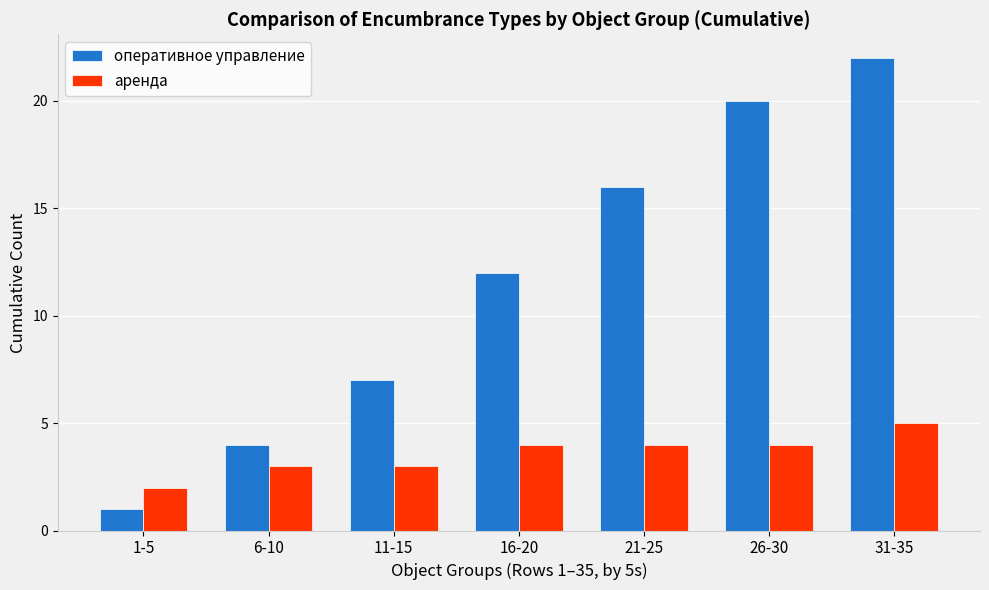

What is the average value of the аренда series?

4